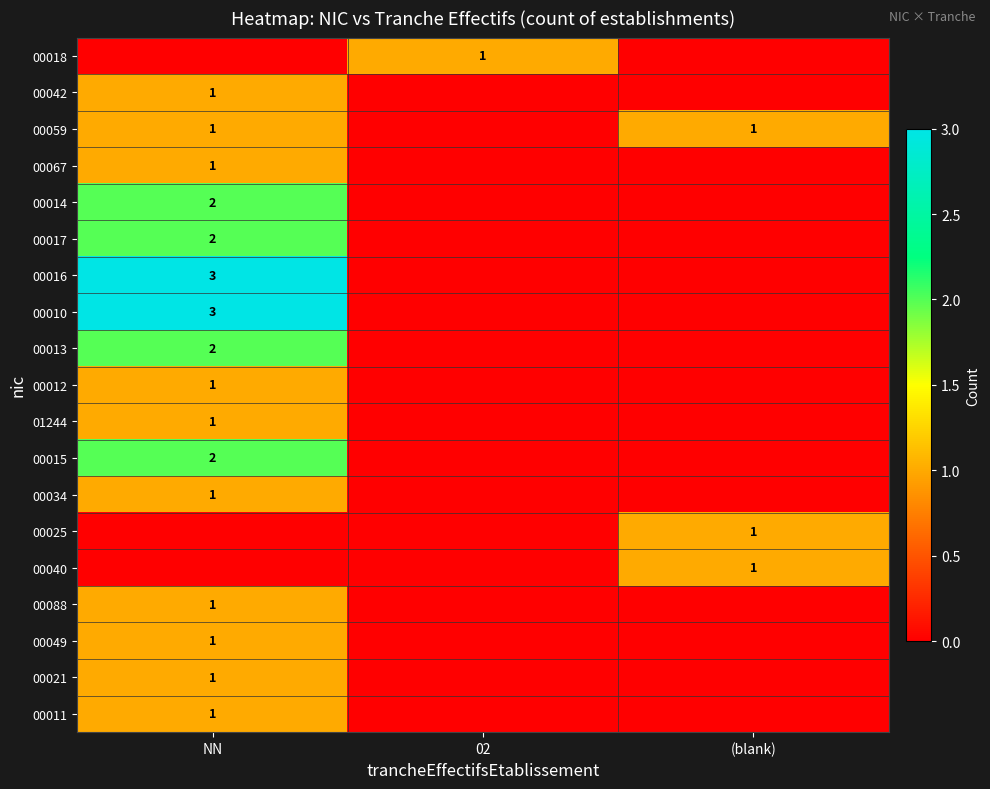

Is it true that 00049 equals 0 at NN?

False